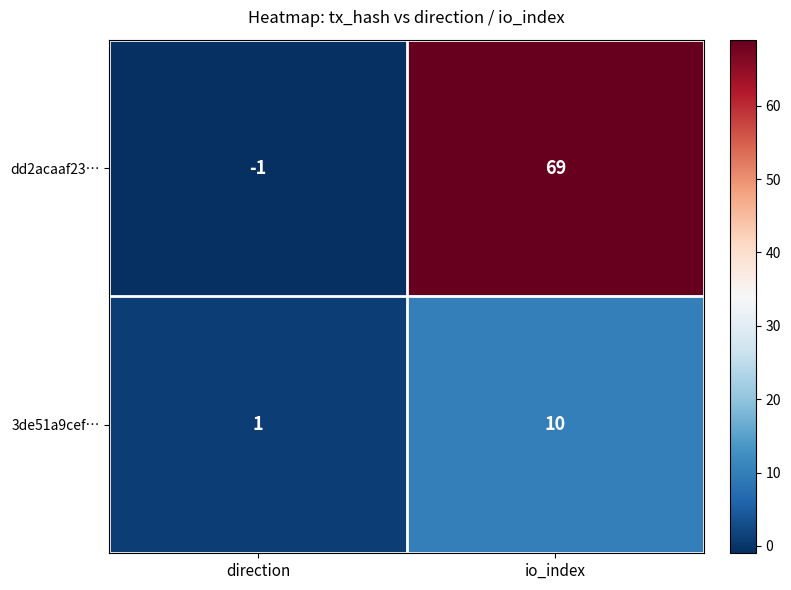

At which category is the sum across all series the highest?

io_index